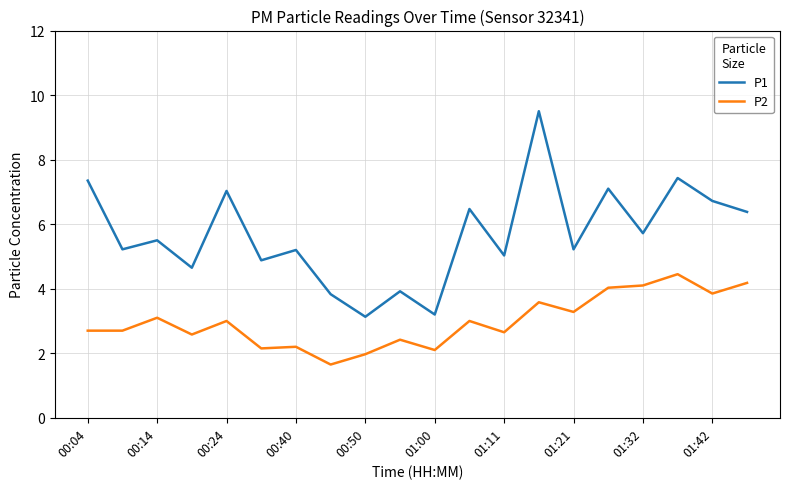

What is the maximum value shown in the chart?

9.5